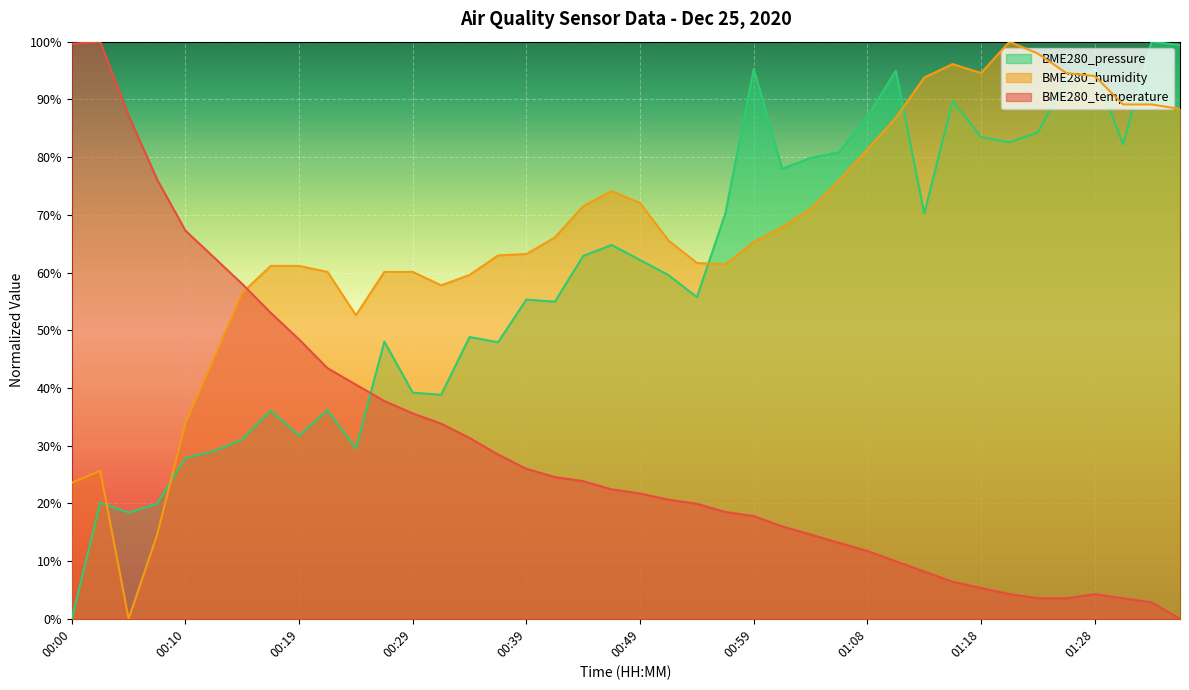

How many times do BME280_temperature and BME280_humidity cross each other?

1